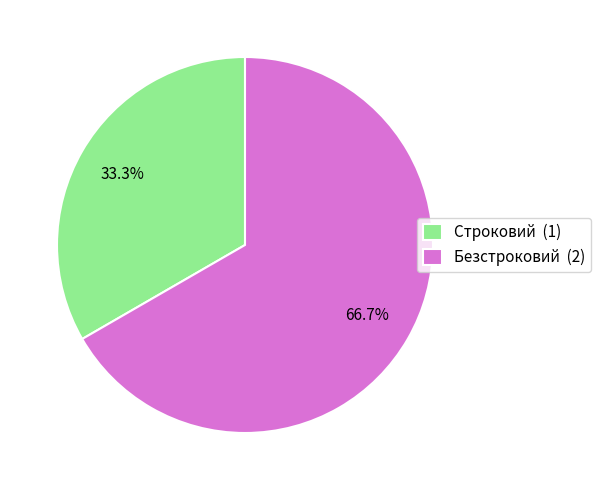

To the nearest percent, what is the difference between the largest and smallest slice percentages?

33%